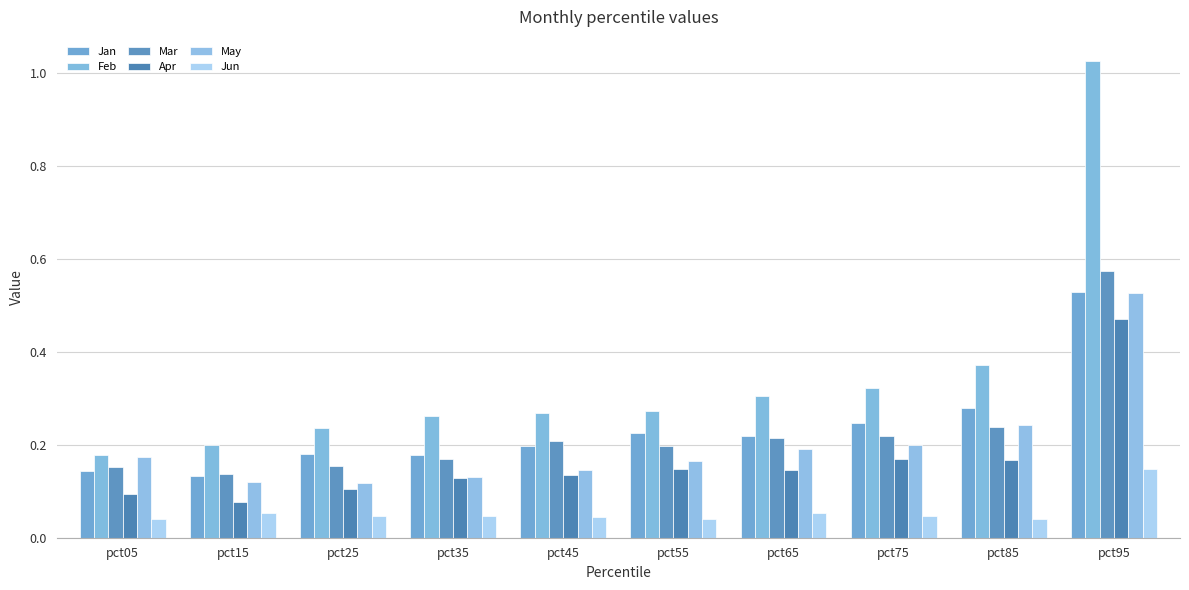

Reading right to left, extract all data points from this chart.

Jan: pct95=0.5	pct85=0.3	pct75=0.2	pct65=0.2	pct55=0.2	pct45=0.2	pct35=0.2	pct25=0.2	pct15=0.1	pct05=0.1
Feb: pct95=1.0	pct85=0.4	pct75=0.3	pct65=0.3	pct55=0.3	pct45=0.3	pct35=0.3	pct25=0.2	pct15=0.2	pct05=0.2
Mar: pct95=0.6	pct85=0.2	pct75=0.2	pct65=0.2	pct55=0.2	pct45=0.2	pct35=0.2	pct25=0.2	pct15=0.1	pct05=0.2
Apr: pct95=0.5	pct85=0.2	pct75=0.2	pct65=0.1	pct55=0.1	pct45=0.1	pct35=0.1	pct25=0.1	pct15=0.1	pct05=0.1
May: pct95=0.5	pct85=0.2	pct75=0.2	pct65=0.2	pct55=0.2	pct45=0.1	pct35=0.1	pct25=0.1	pct15=0.1	pct05=0.2
Jun: pct95=0.1	pct85=0.0	pct75=0.0	pct65=0.1	pct55=0.0	pct45=0.0	pct35=0.0	pct25=0.0	pct15=0.1	pct05=0.0